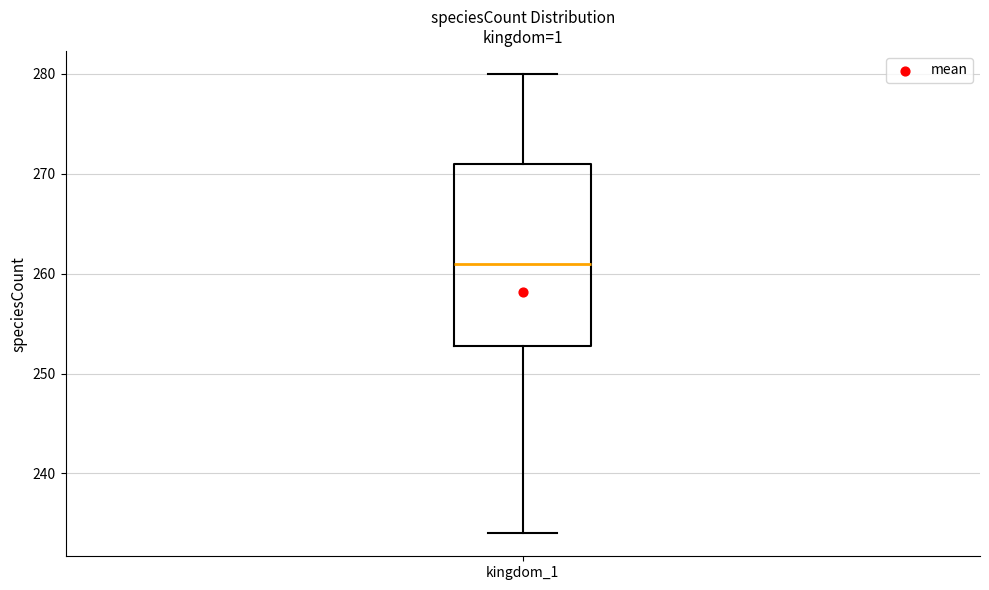

Transcribe this box plot: give where the median line is, the range the box spans, and where the two whiskers end, as read against the y-axis. The values are not printed on the chart, so give them approximately, as read against the axis.

median 261, box 253 to 271, whiskers 234 to 280